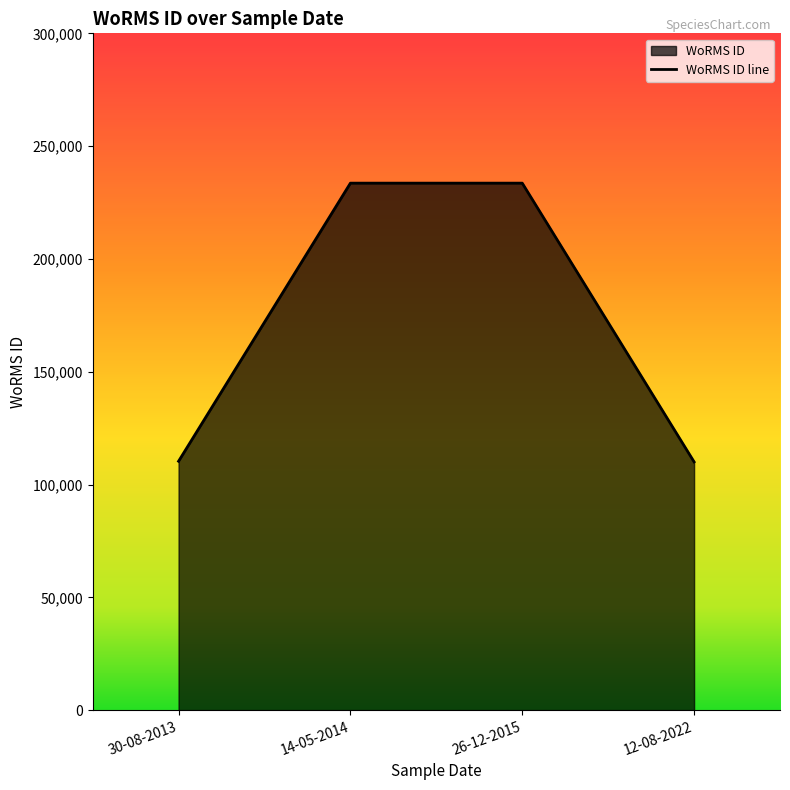

True or false: there are more than 1 points higher than both neighbors.

False